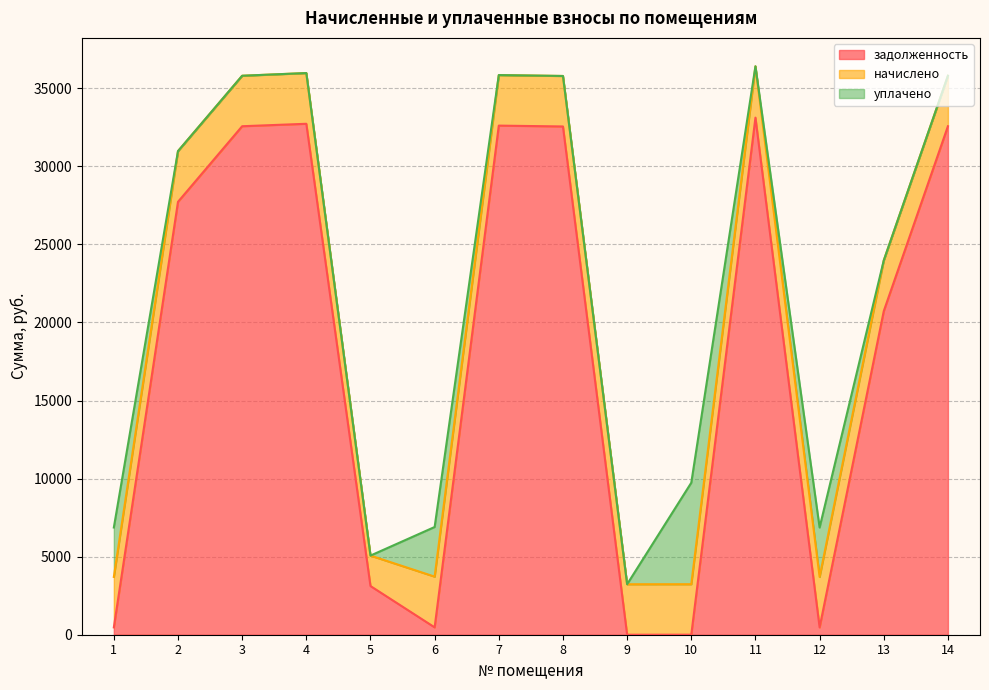

In начислено, how many points are lower than both neighbors (excluding endpoints)?

3